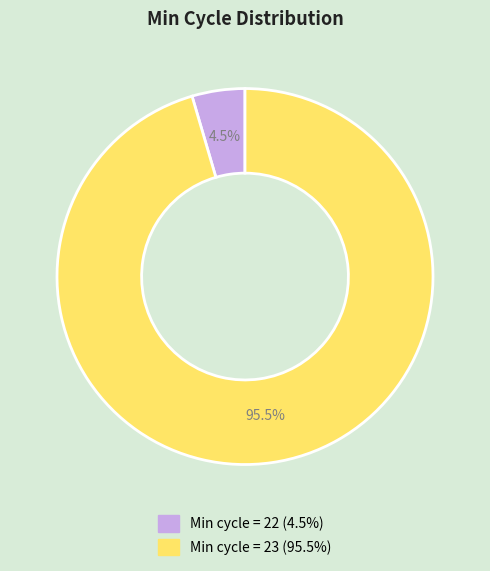

Is there any slice that represents more than half of the pie?

Yes